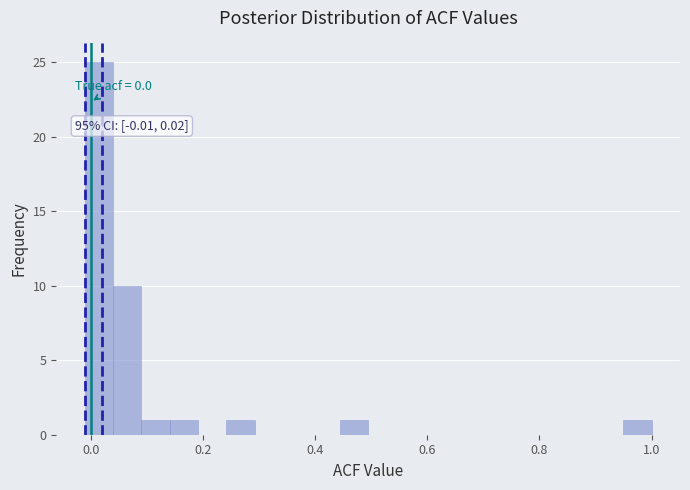

Around what value on the x-axis is the tallest bar? Give the approximate position of its centre, as read against the axis.

0.02